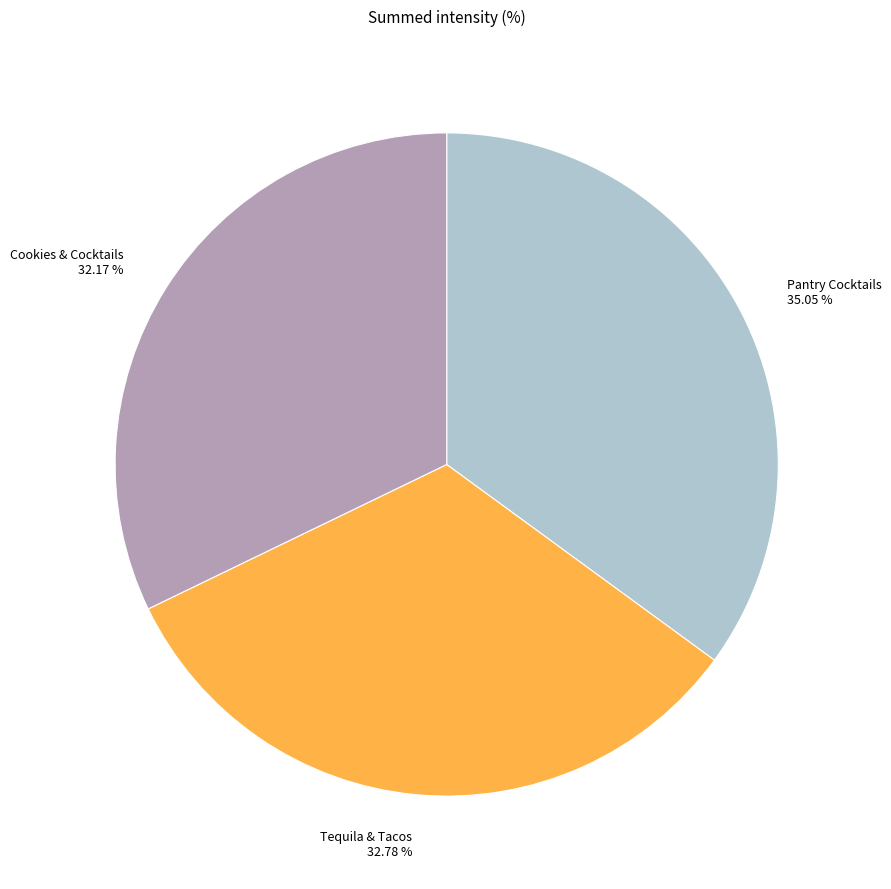

What is the smallest slice in the pie chart?

Cookies & Cocktails